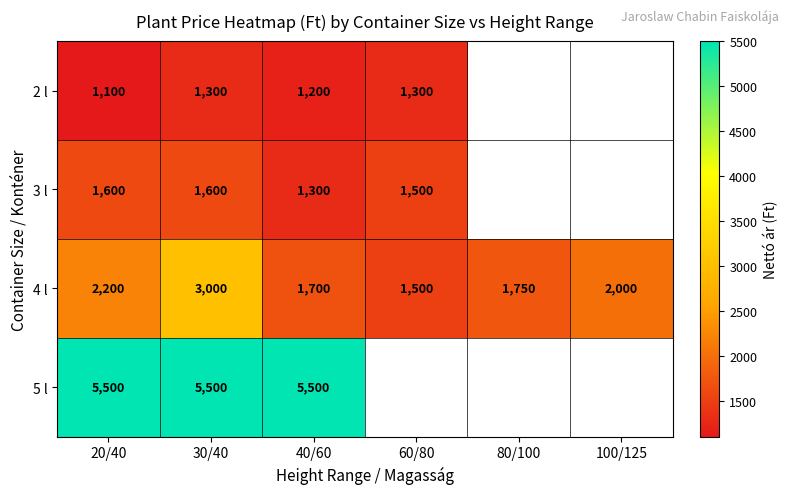

Is it true that 5 l equals 8393 at 40/60?

False